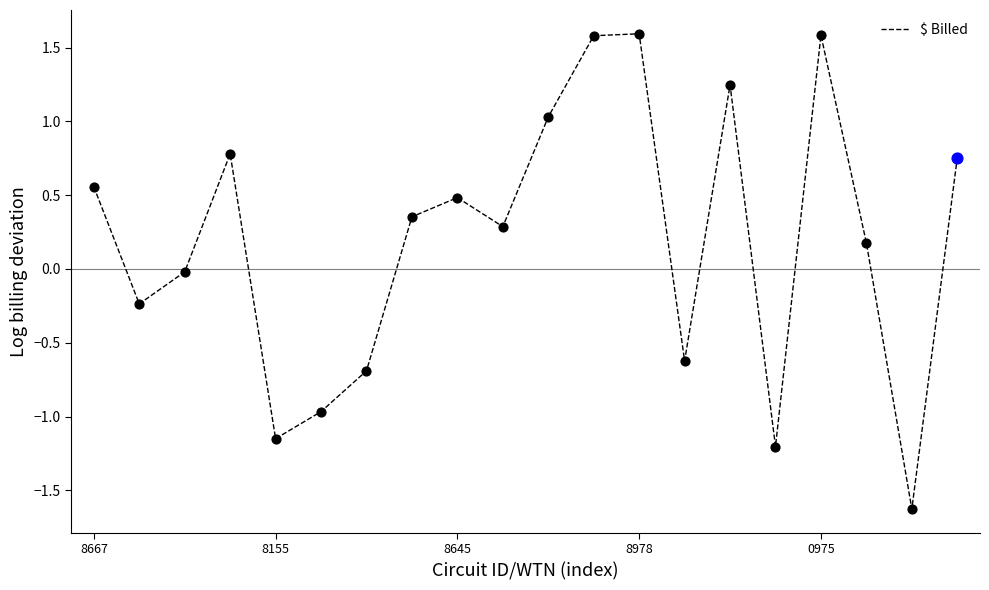

What is the difference between the maximum and minimum values?

3.2